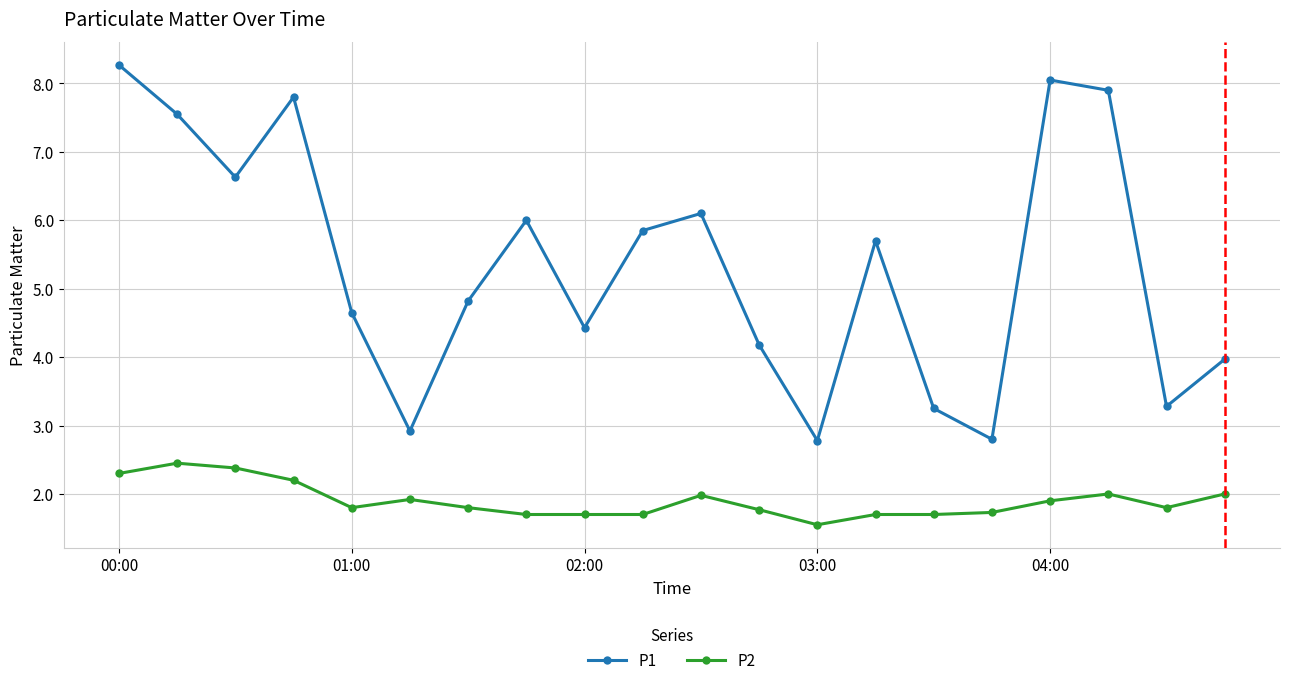

What are all the series names shown in the legend?

P1, P2